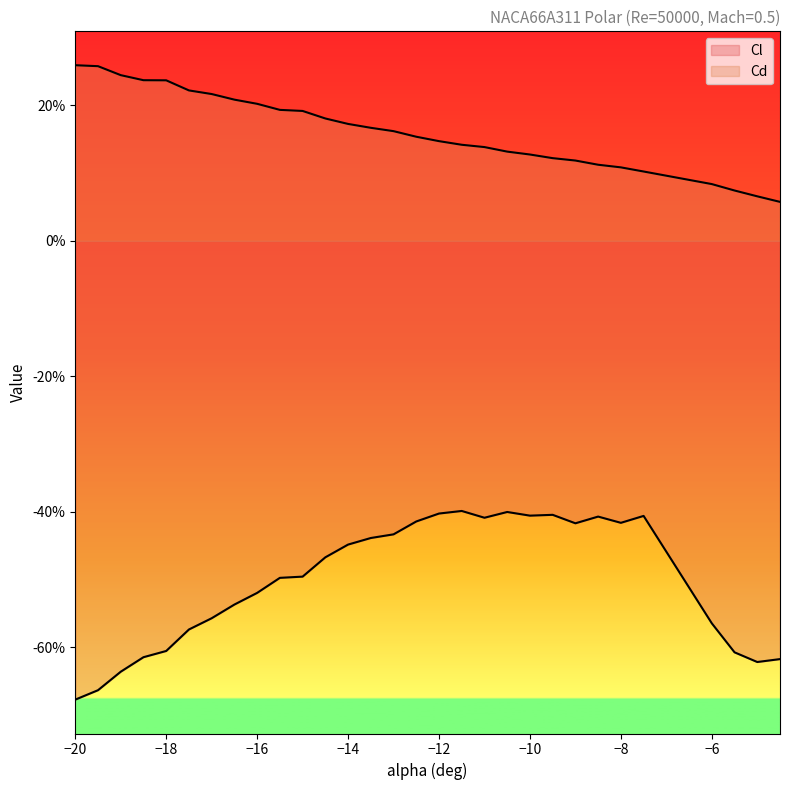

Reading right to left, extract all data points from this chart.

Cl: -0.6	-0.6	-0.6	-0.6	-0.4	-0.4	-0.4	-0.4	-0.4	-0.4	-0.4	-0.4	-0.4	-0.4	-0.4	-0.4	-0.4	-0.4	-0.5	-0.5	-0.5	-0.5	-0.5	-0.6	-0.6	-0.6	-0.6	-0.6	-0.7	-0.7
Cd: 0.1	0.1	0.1	0.1	0.1	0.1	0.1	0.1	0.1	0.1	0.1	0.1	0.1	0.1	0.2	0.2	0.2	0.2	0.2	0.2	0.2	0.2	0.2	0.2	0.2	0.2	0.2	0.2	0.3	0.3